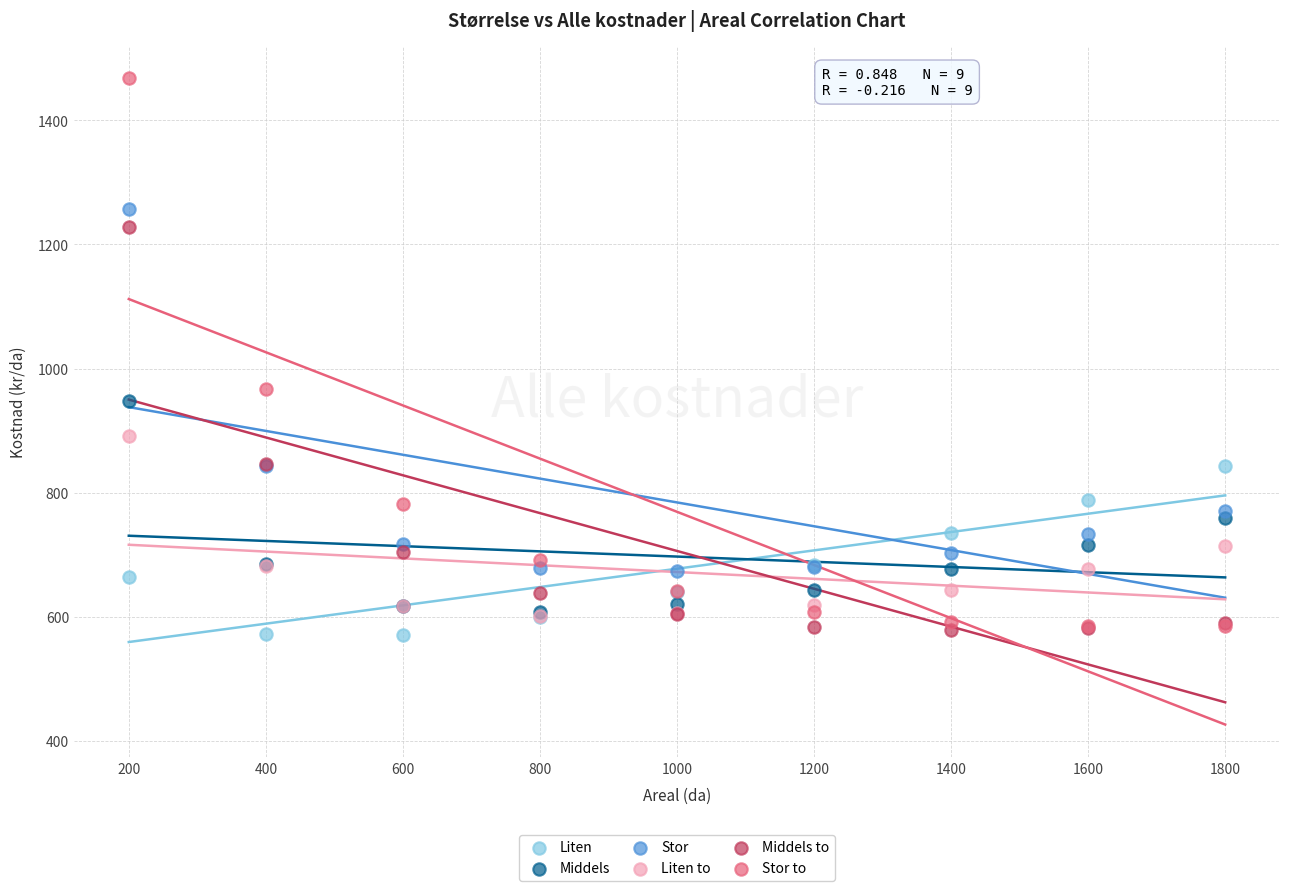

Which series contains the highest Y value?

Stor to